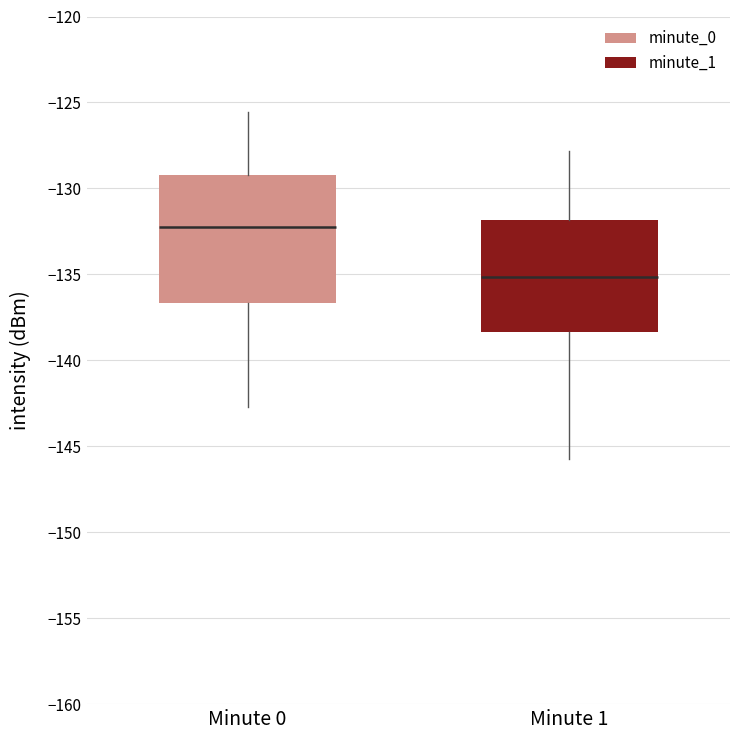

Where is the upper edge of the box for Minute 1 on the y-axis? The values are not printed on the chart, so give them approximately, as read against the axis.

-132.0